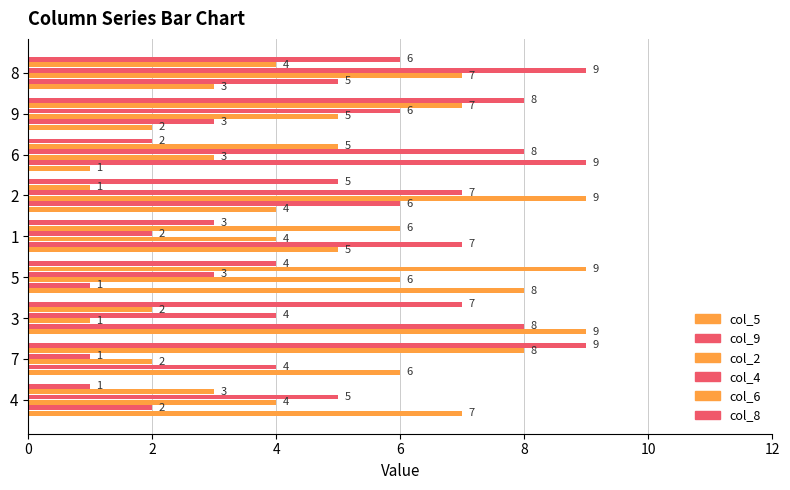

Is it true that col_6 equals 10 at 1?

False